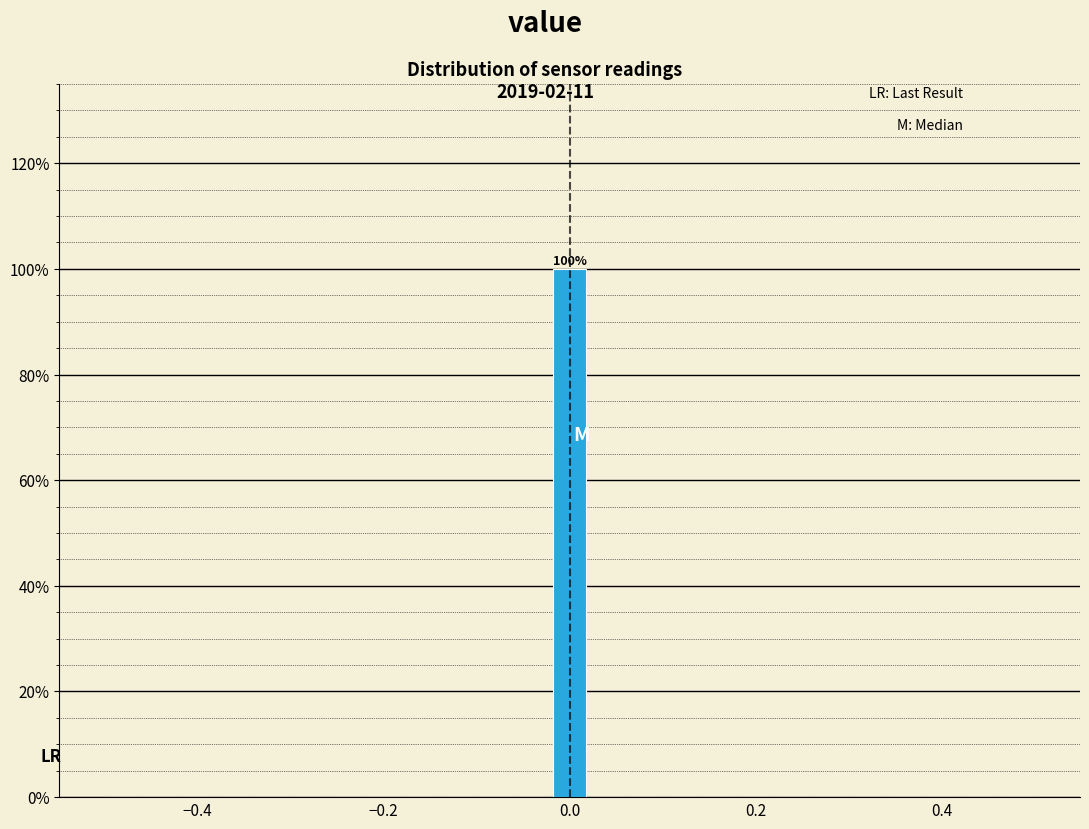

Read against the x-axis, roughly where is the centre of the tallest bar?

0.00